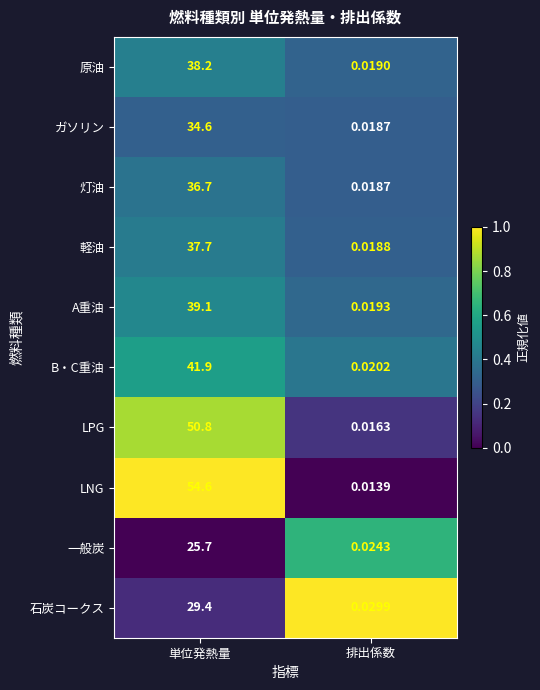

At which category is the sum across all series the highest?

単位発熱量